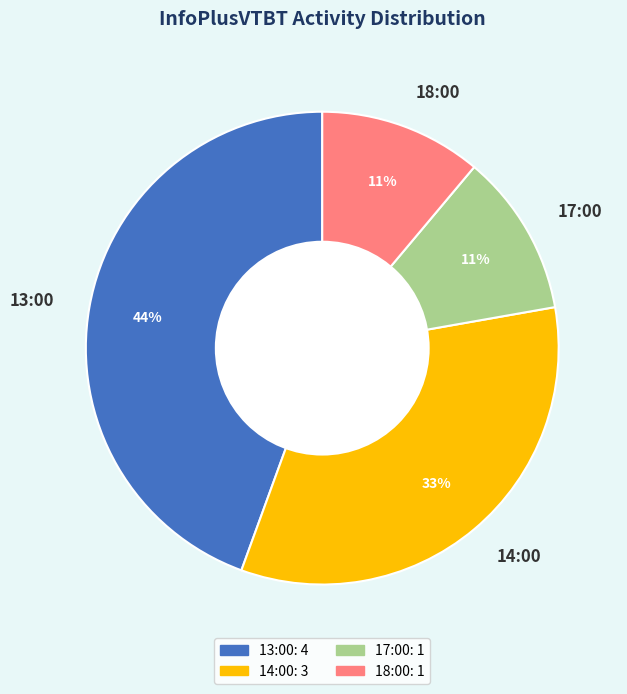

Does 18:00 account for over 50% of the chart?

No